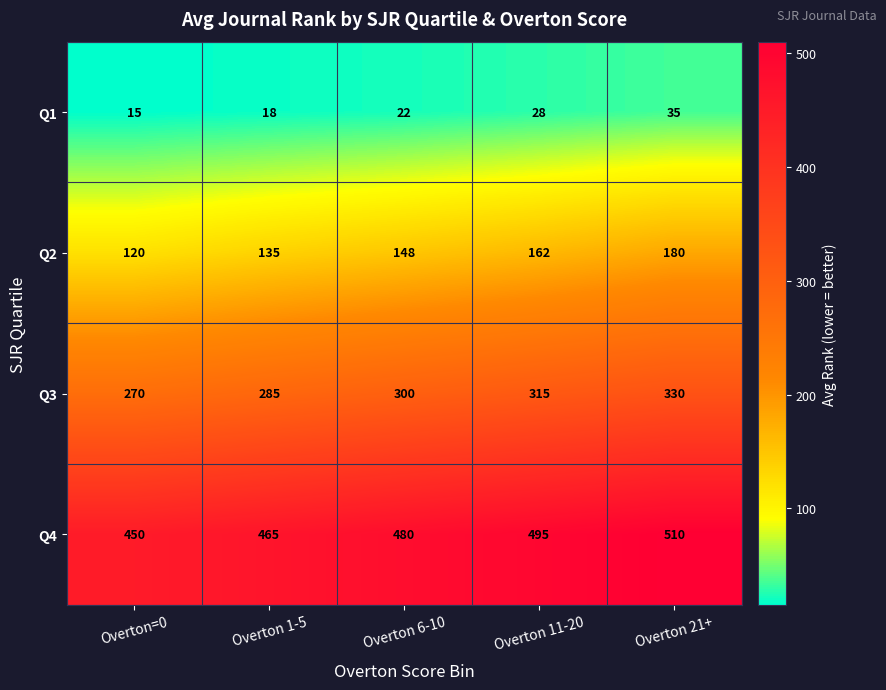

At how many categories does at least one series exceed 125?

5